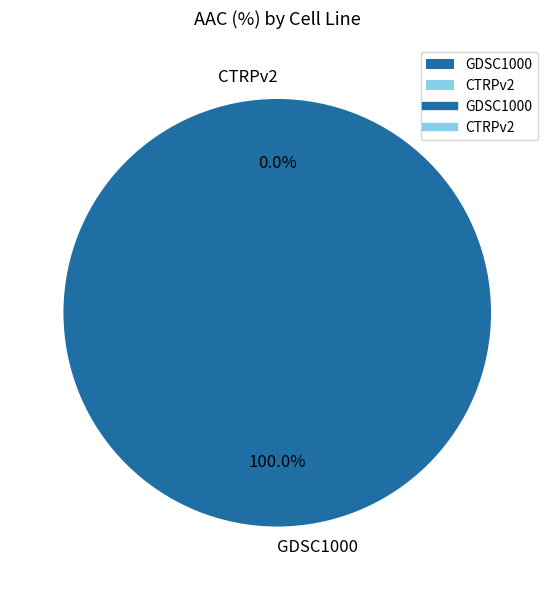

To the nearest percent, what is the average slice percentage?

50%